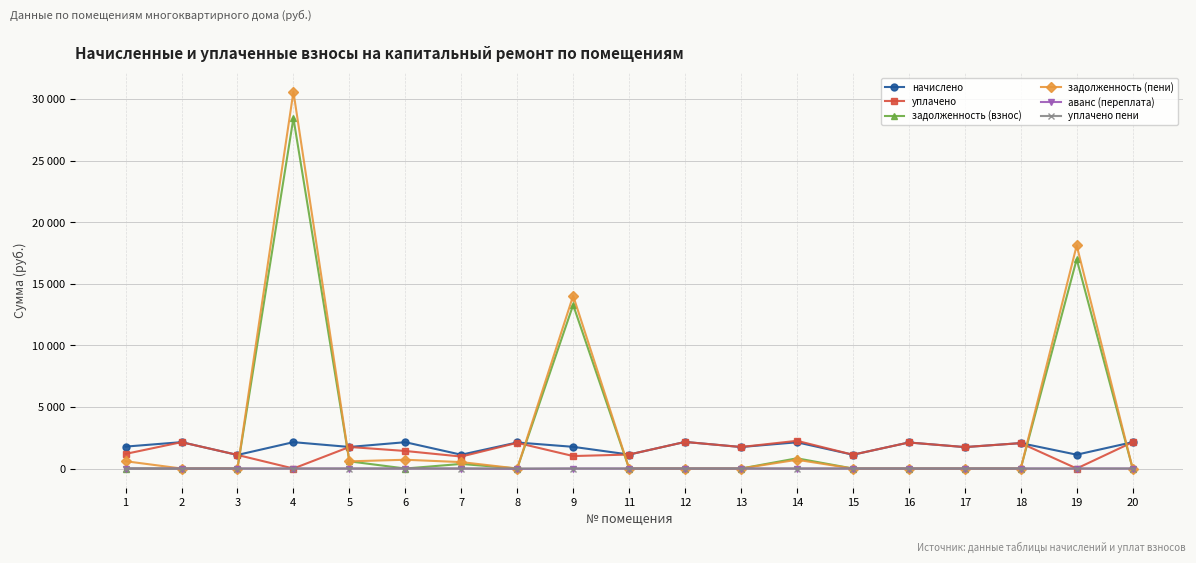

What are all the series names shown in the legend?

начислено, уплачено, задолженность (взнос), задолженность (пени), аванс (переплата), уплачено пени